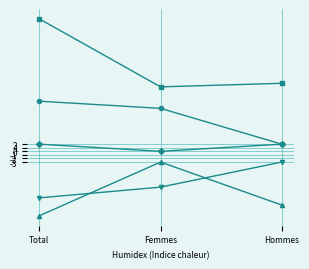

Which category has the lowest value across all series?

Total